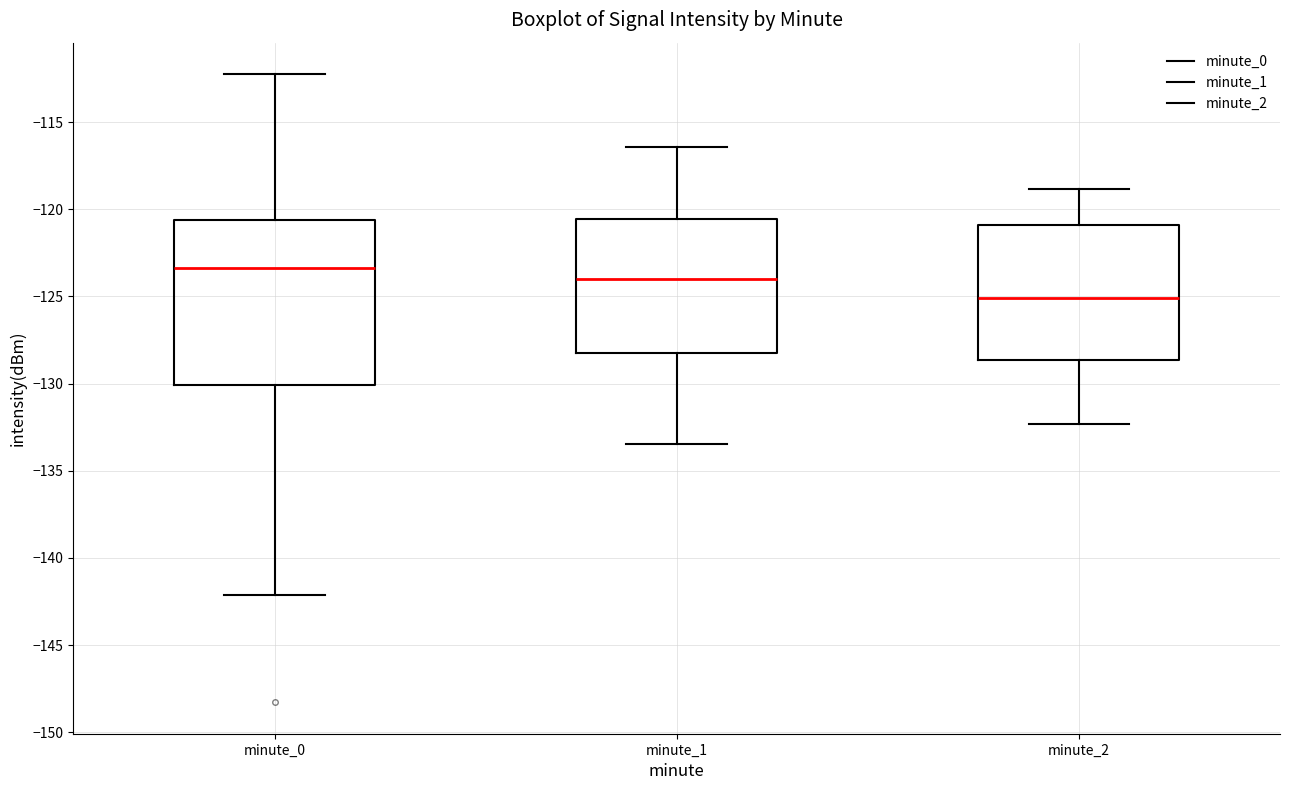

Which box's median line is the lowest?

minute_2